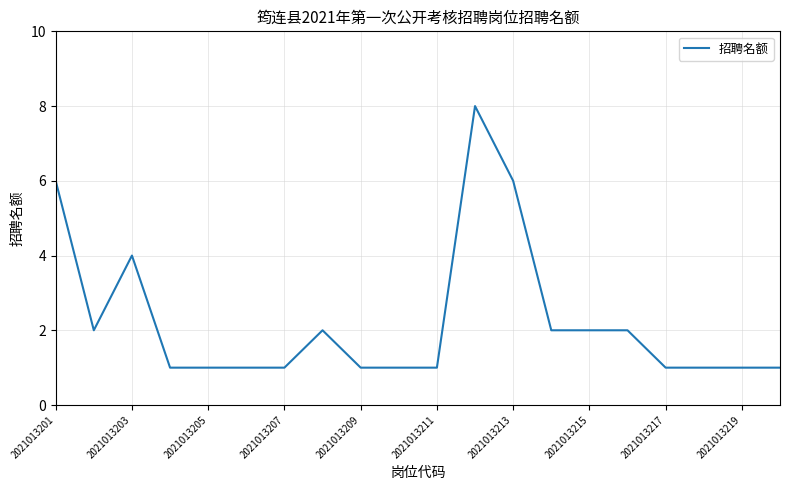

What is the maximum value shown in the chart?

8